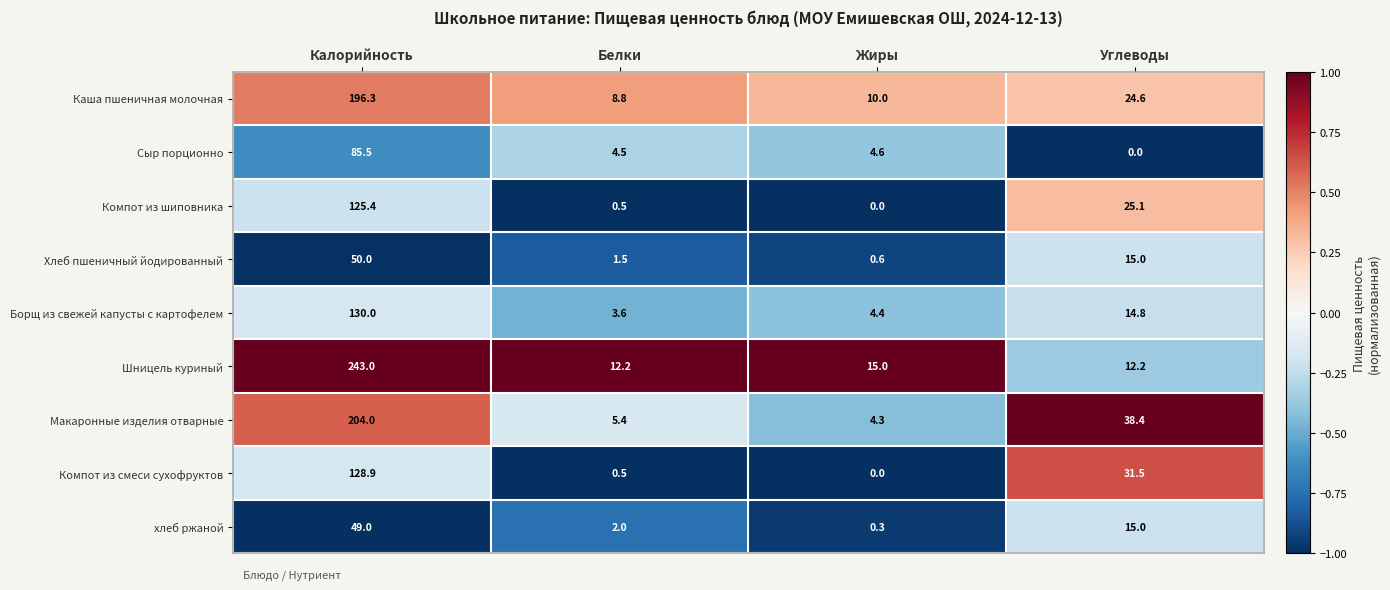

What is the approximate value of Шницель куриный at Жиры?

15.0